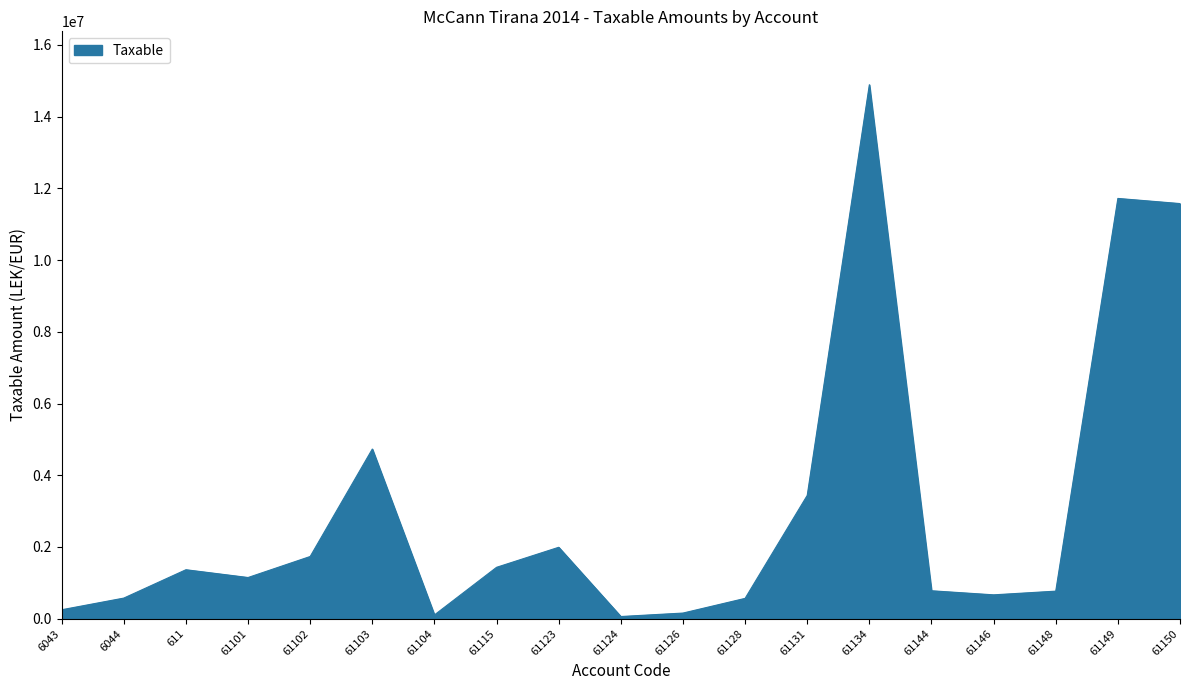

What is the difference between the values at 61144 and 61134?

14108217.7